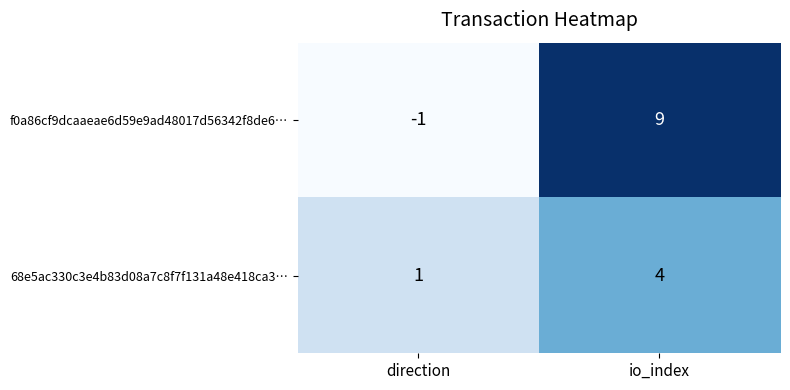

How many series are shown in this chart?

2